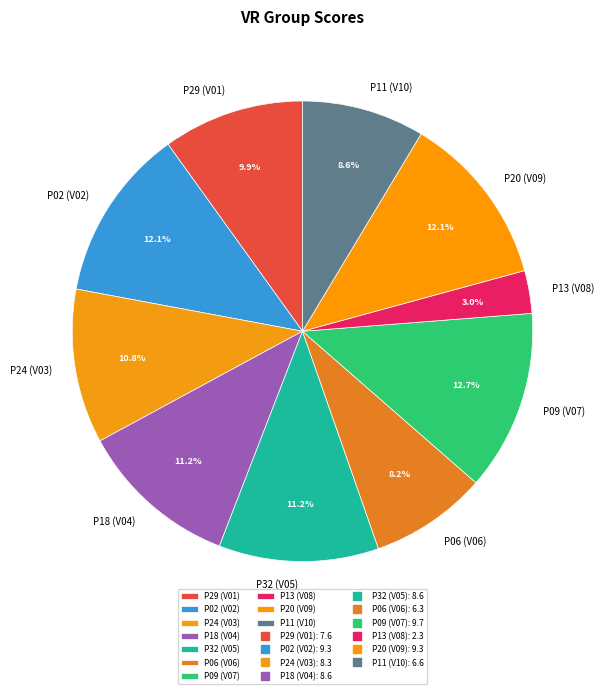

The P18 (V04) slice represents 22% of the pie. True or false?

False